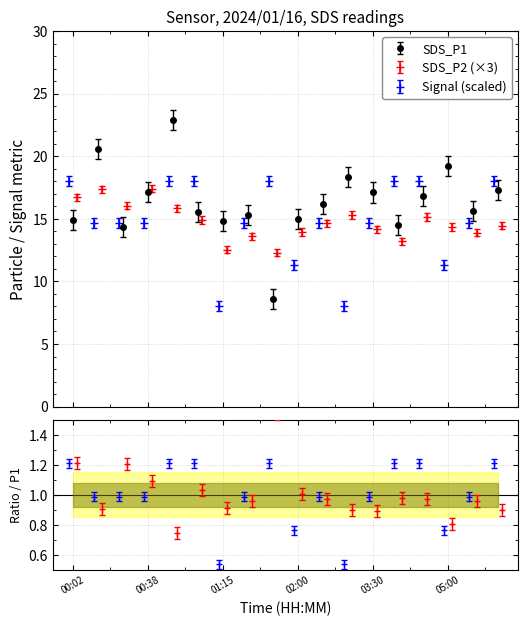

Which series ends up on top after the final intersection of SDS_P1 and Signal?

Signal